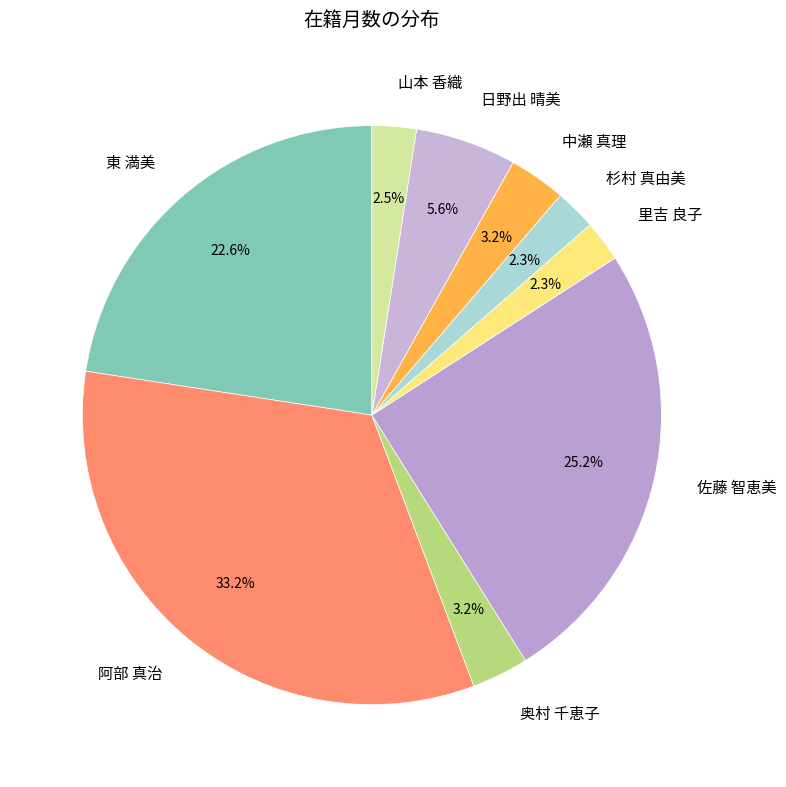

To the nearest percent, what portion does 日野出 晴美 represent?

6%